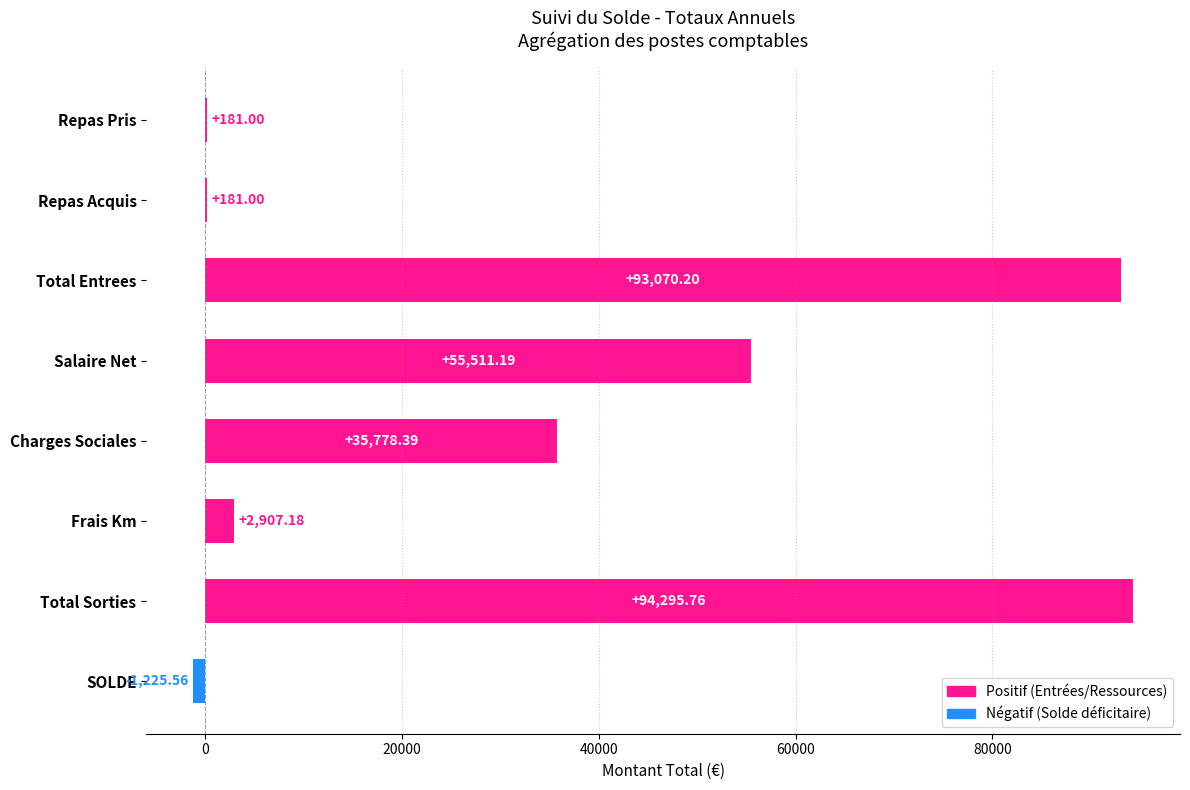

What is the sum of all values?

280699.2